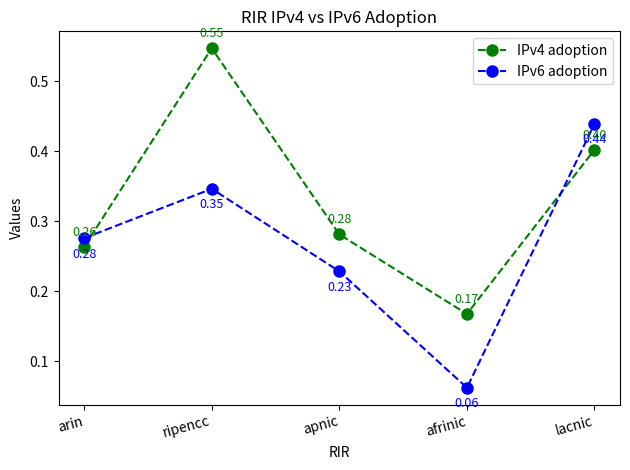

What are all the series names shown in the legend?

IPv4 adoption, IPv6 adoption